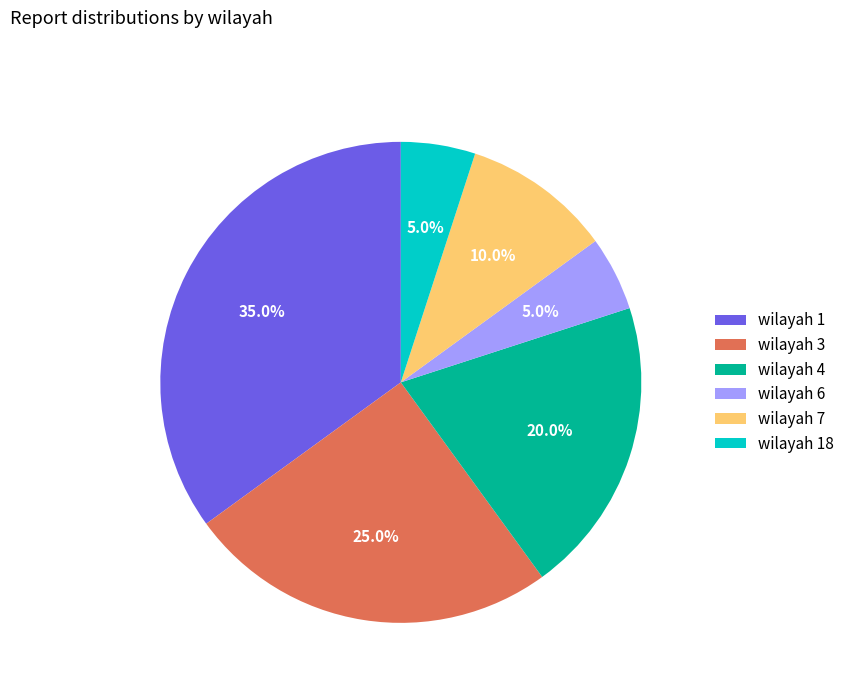

What percentage is NOT represented by wilayah 7?

90.0%